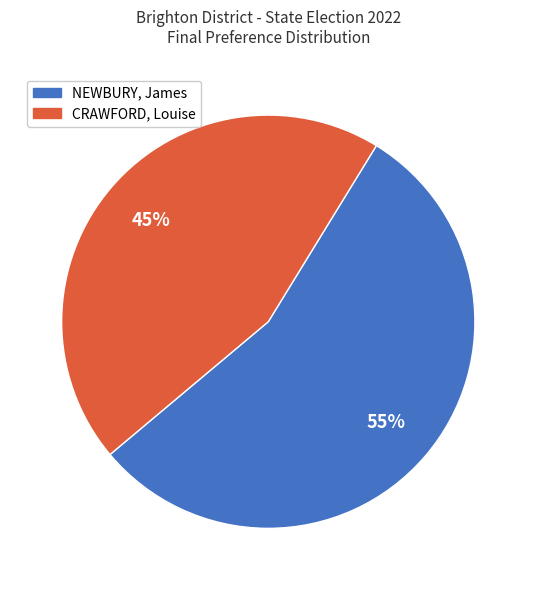

What is the ratio of the value at NEWBURY, James to the value at CRAWFORD, Louise?

1.2